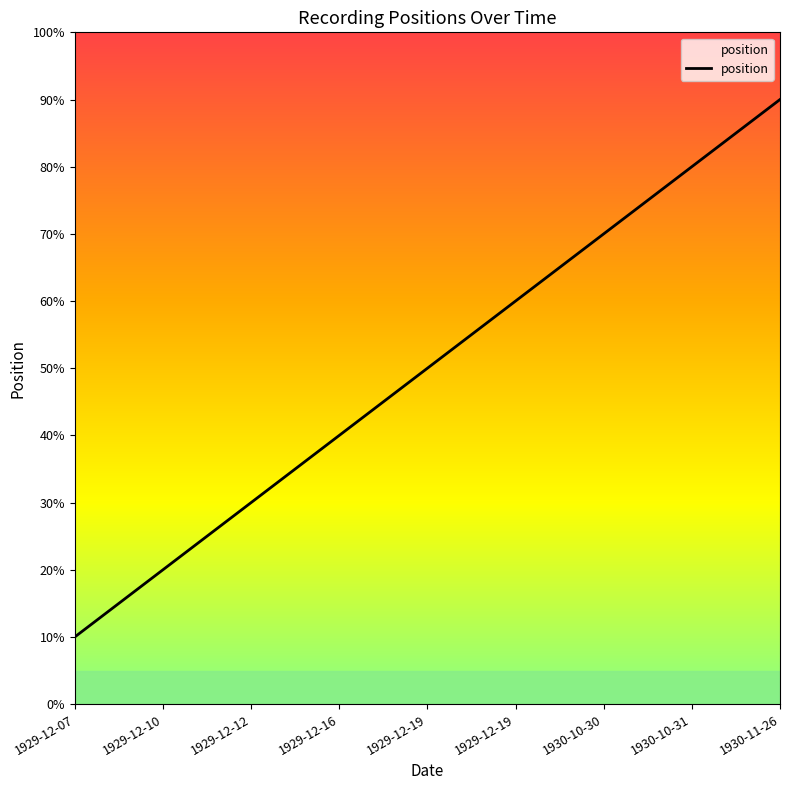

The value at 1929-12-10 is 1. True or false?

False